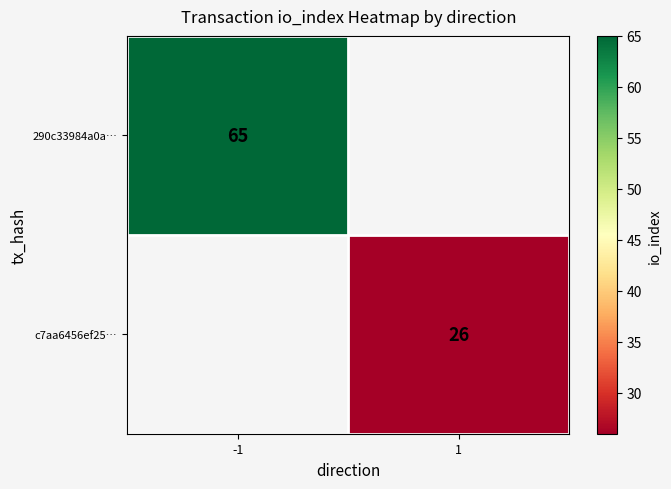

True or false: c7aa6456ef25… has a value of 9.0 at 1.

False